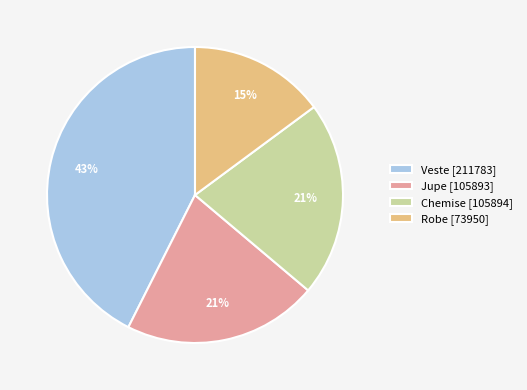

Is there any slice that represents more than half of the pie?

No